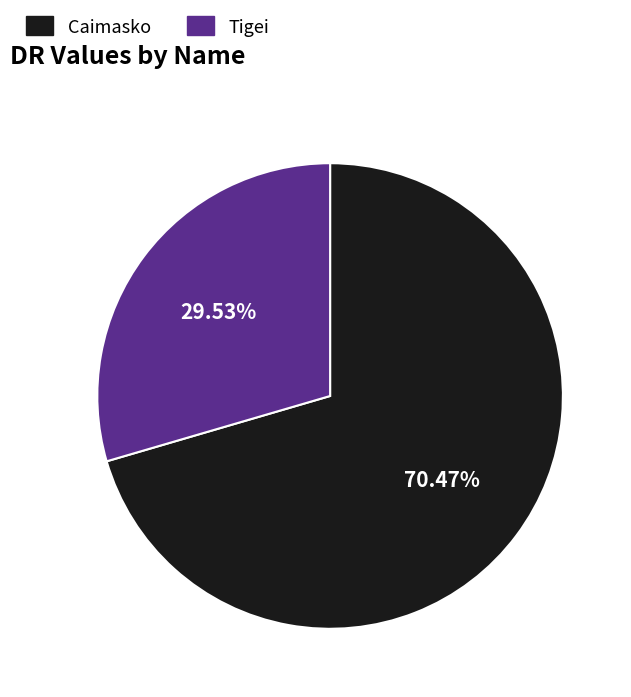

Which category has the biggest portion of the pie?

Caimasko